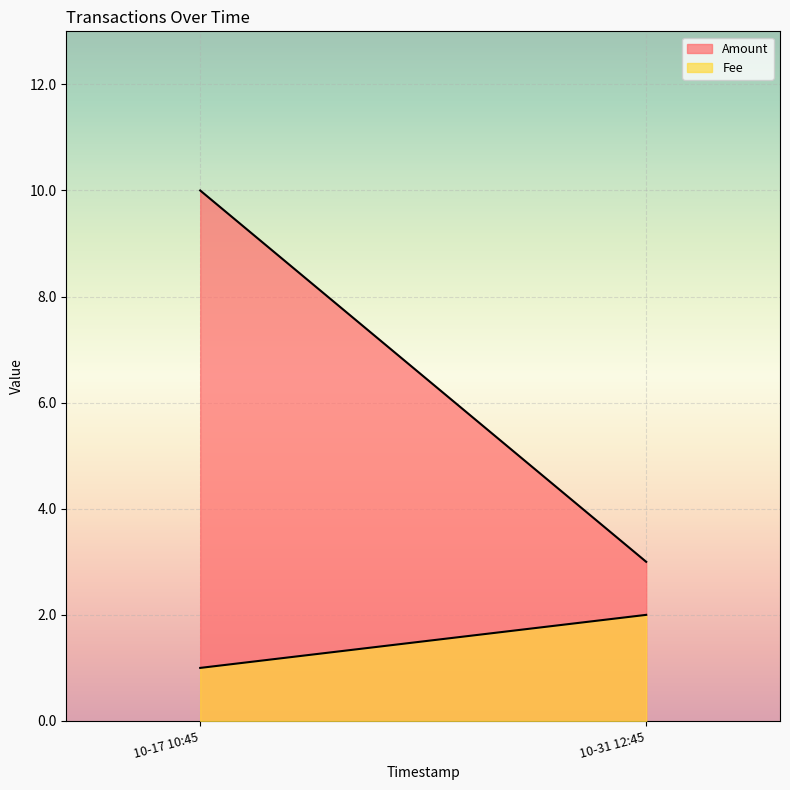

What is the total value across all series at 2016-10-31 12:45:13?

3